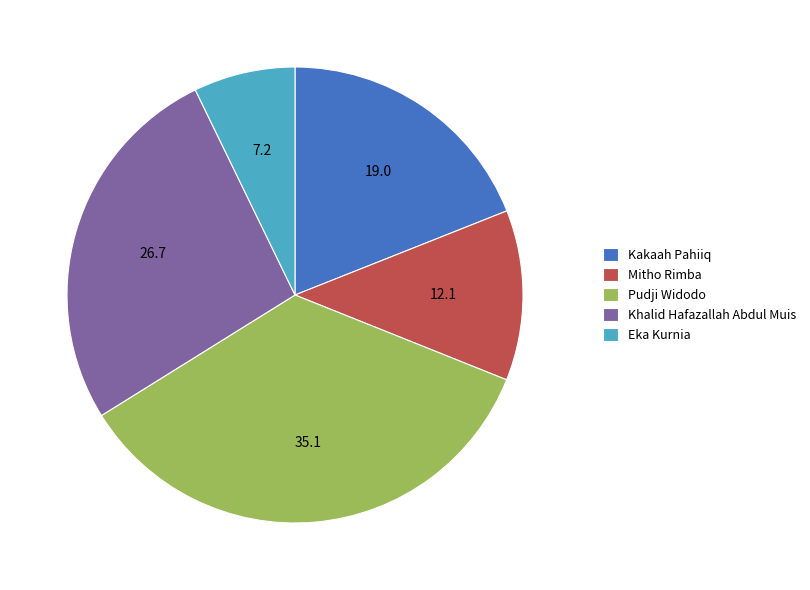

Rank the categories by value from lowest to highest.

Eka Kurnia, Mitho Rimba, Kakaah Pahiiq, Khalid Hafazallah Abdul Muis, Pudji Widodo